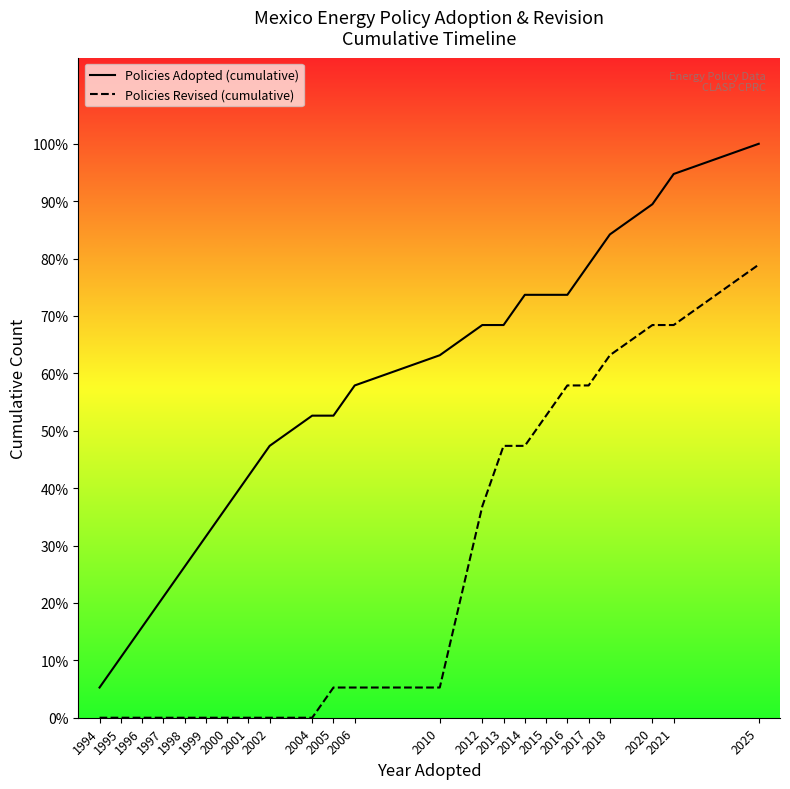

What is the maximum value shown in the chart?

19